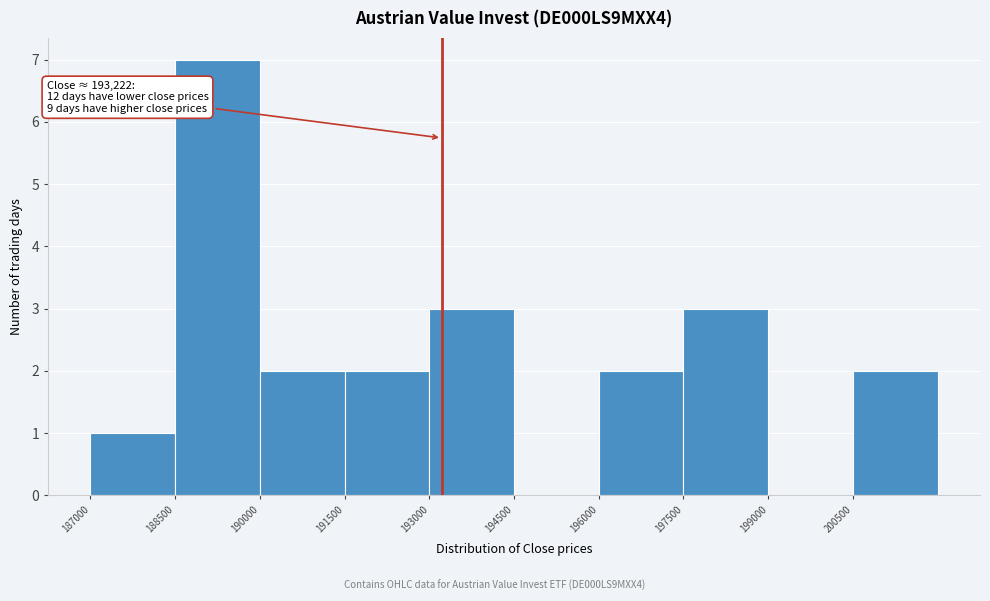

Over which range of the x-axis is the bar tallest?

188500 to 190000